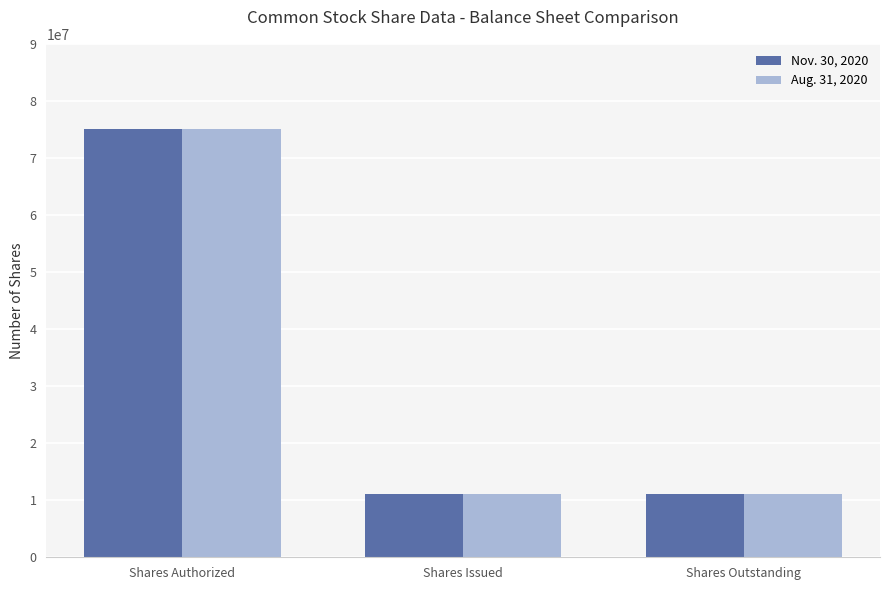

How many groups of bars are there?

3